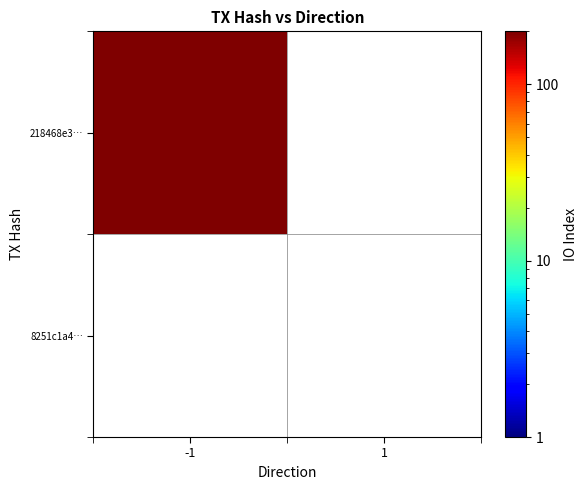

What is the highest value of the 8251c1a4d17df9cf32e82e8007be72d5586bbef series?

1